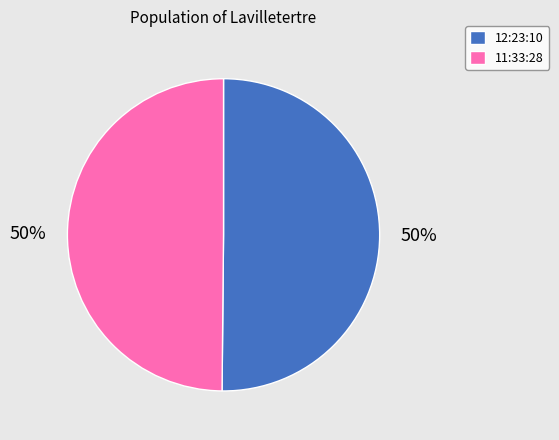

Is it true that 11:33:28 is 50% of the pie?

True